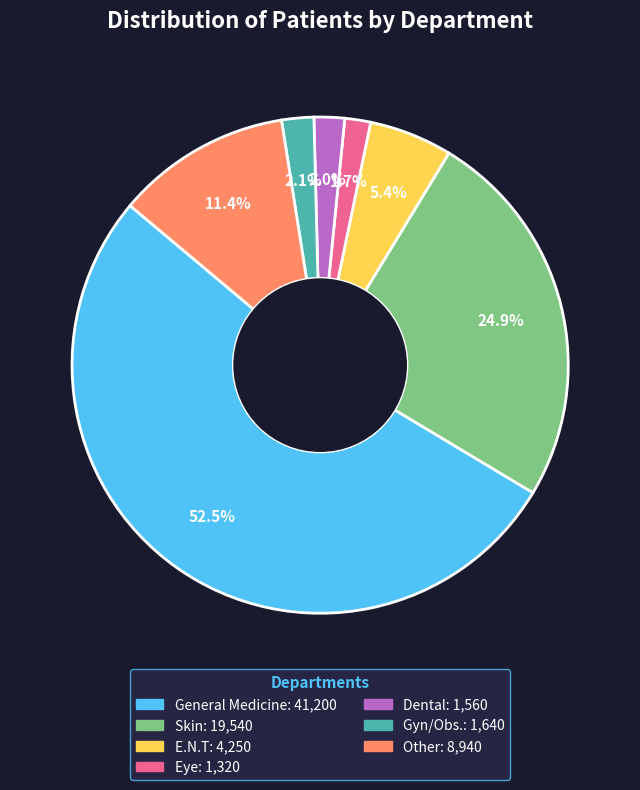

Which has a higher value, Skin or General Medicine?

General Medicine